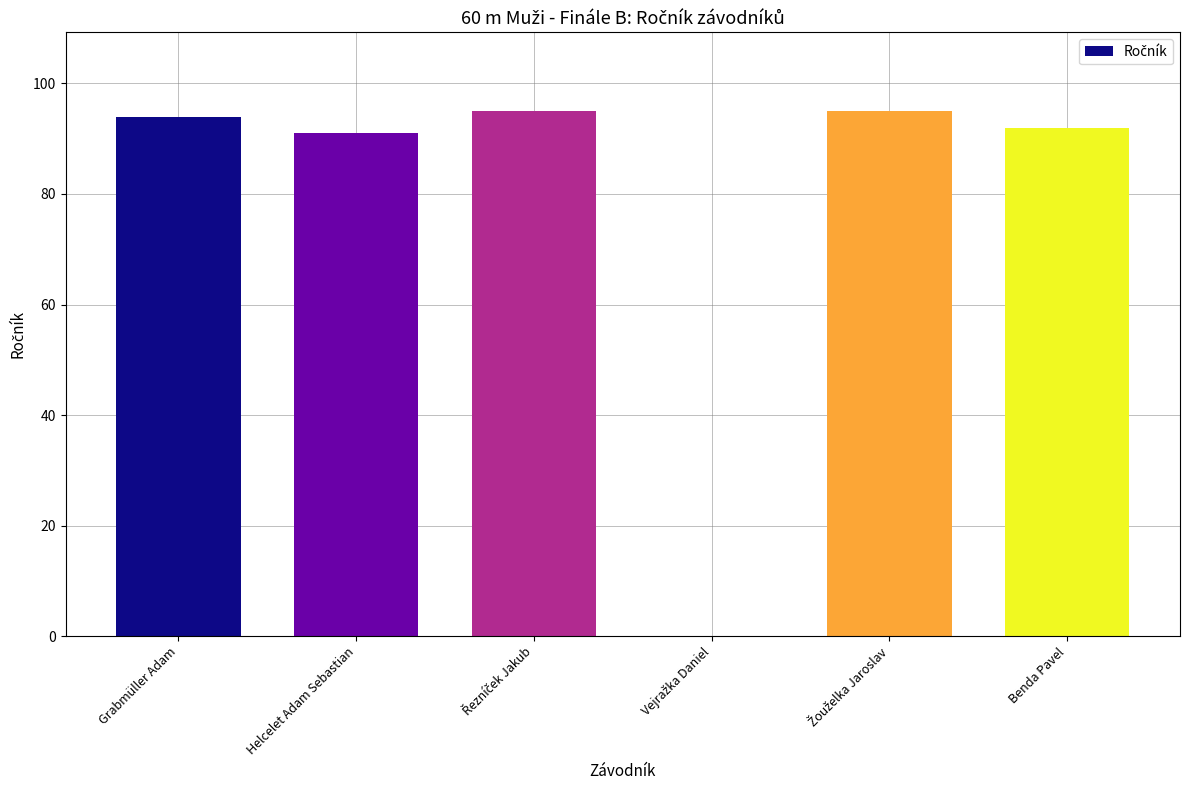

Where is the data nearest to the value 47?

Helcelet Adam Sebastian